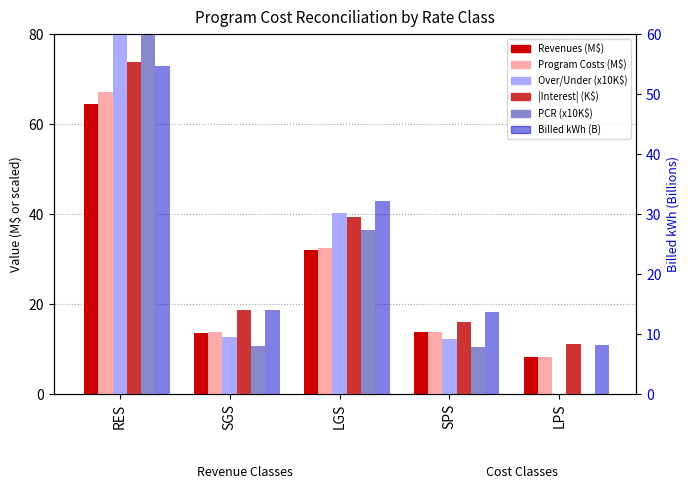

The Billed kWh (B) series shows 13.7 at SPS. True or false?

True